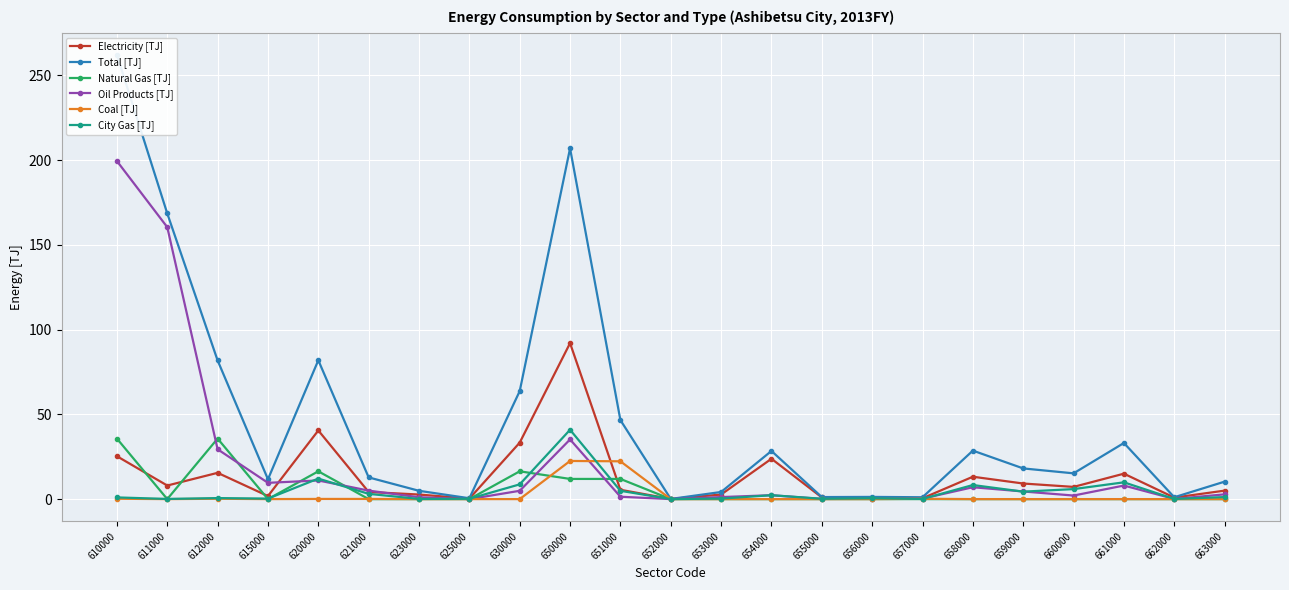

True or false: Natural Gas [TJ] has a value of 0.0 at 660000.

True